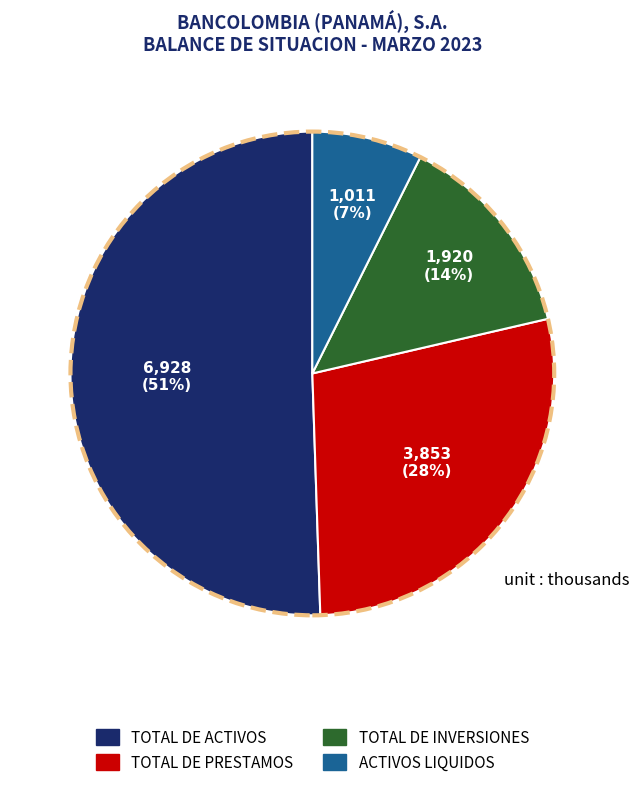

Is the sum of TOTAL DE INVERSIONES and TOTAL DE PRESTAMOS greater than half?

No